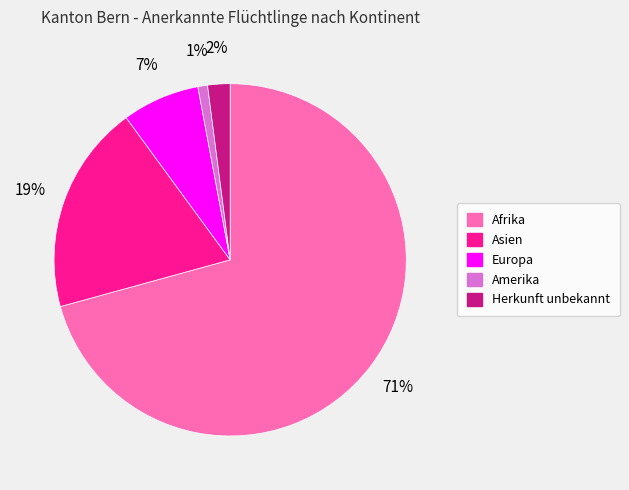

To the nearest percent, what is the combined percentage of Amerika and Afrika?

72%